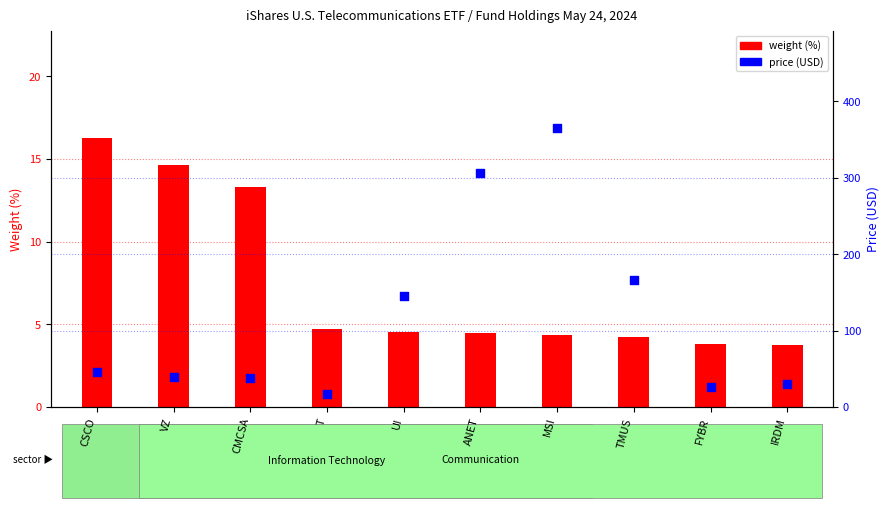

Which series reaches the minimum Y coordinate?

weight (%)